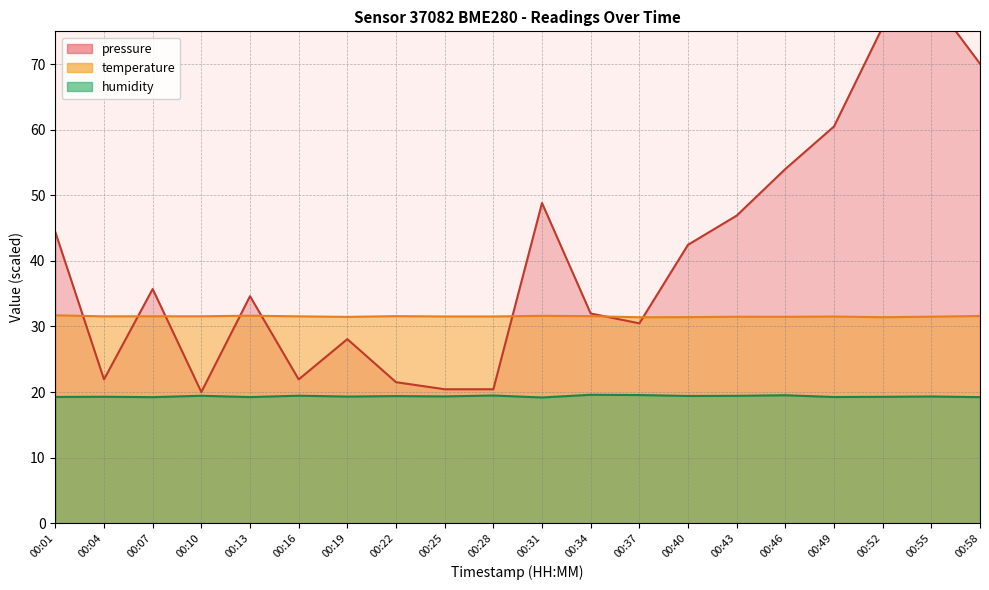

At which label does humidity reach its peak?

00:34